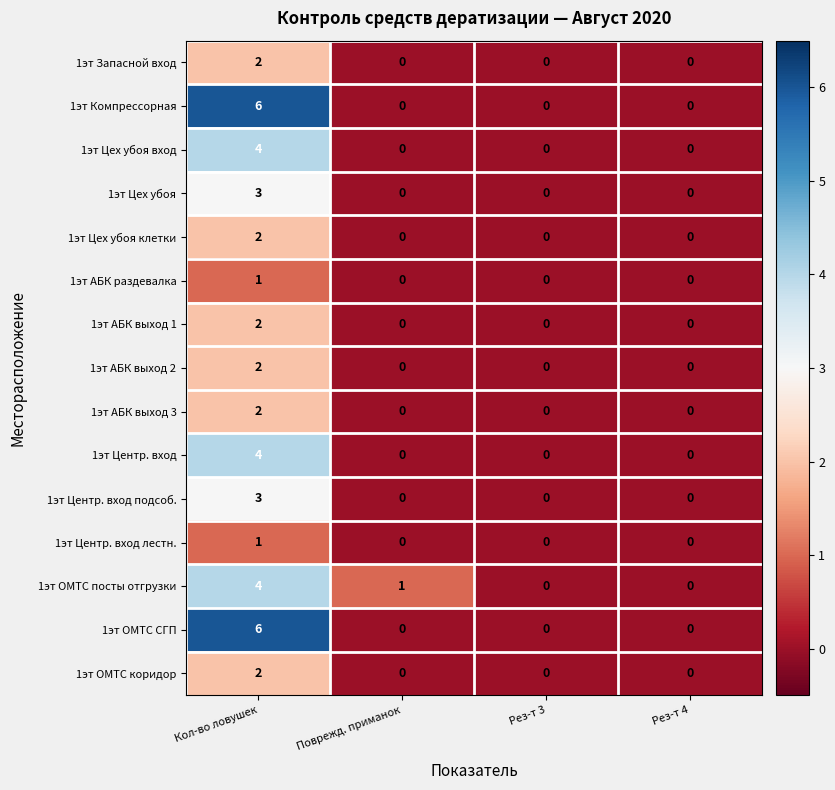

What is the spread (max minus min) of values at Кол-во ловушек?

5